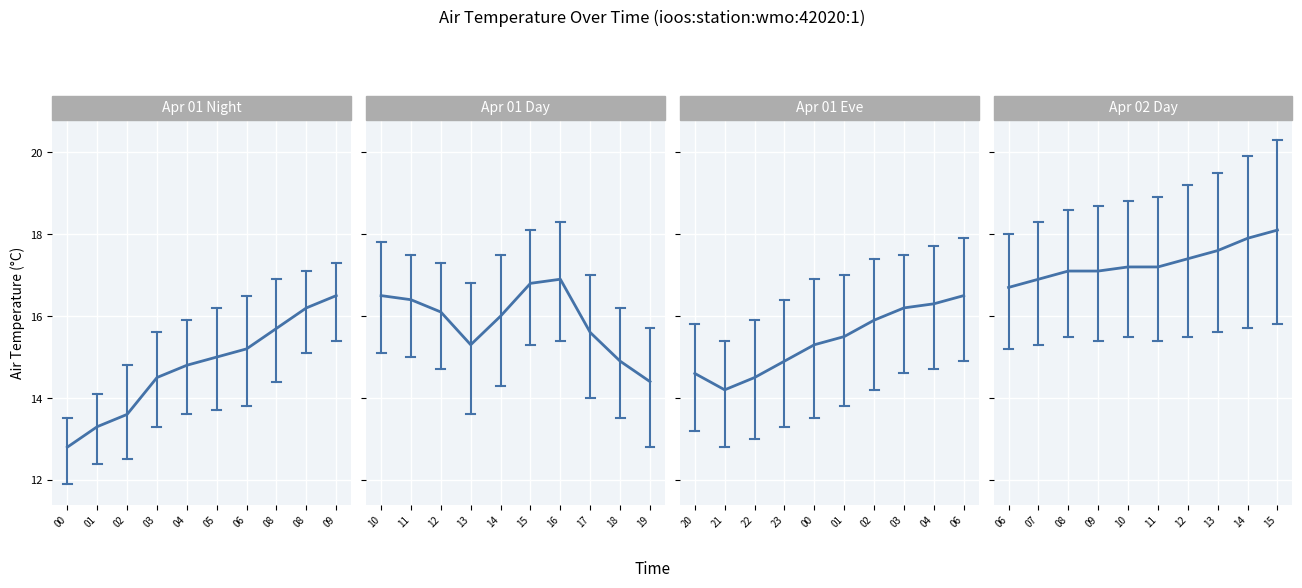

What is the sum of all Apr 01 Eve values?

153.9